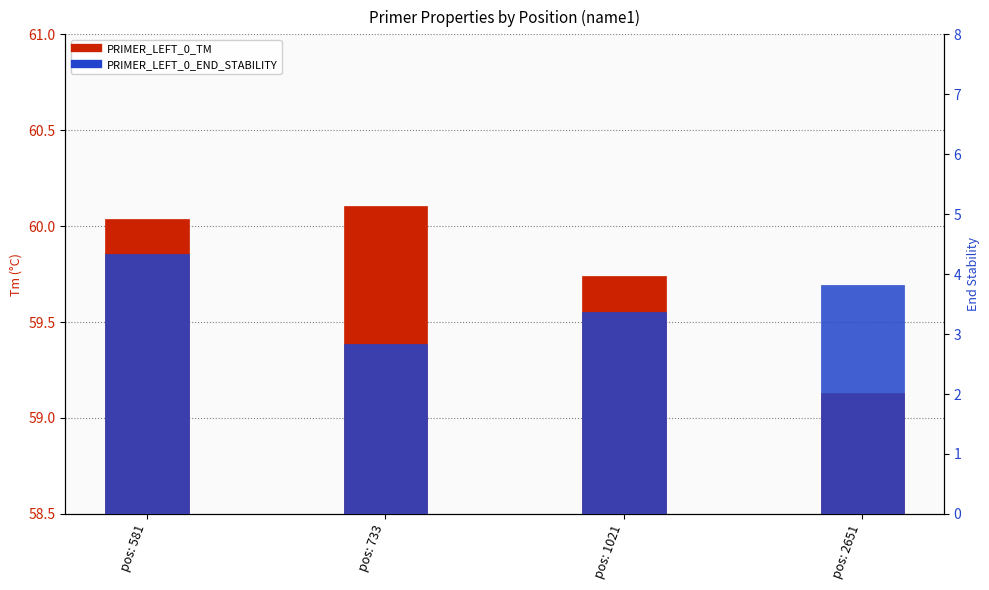

At pos: 581, list the series in order from largest to smallest.

PRIMER_LEFT_0_TM, PRIMER_LEFT_0_END_STABILITY